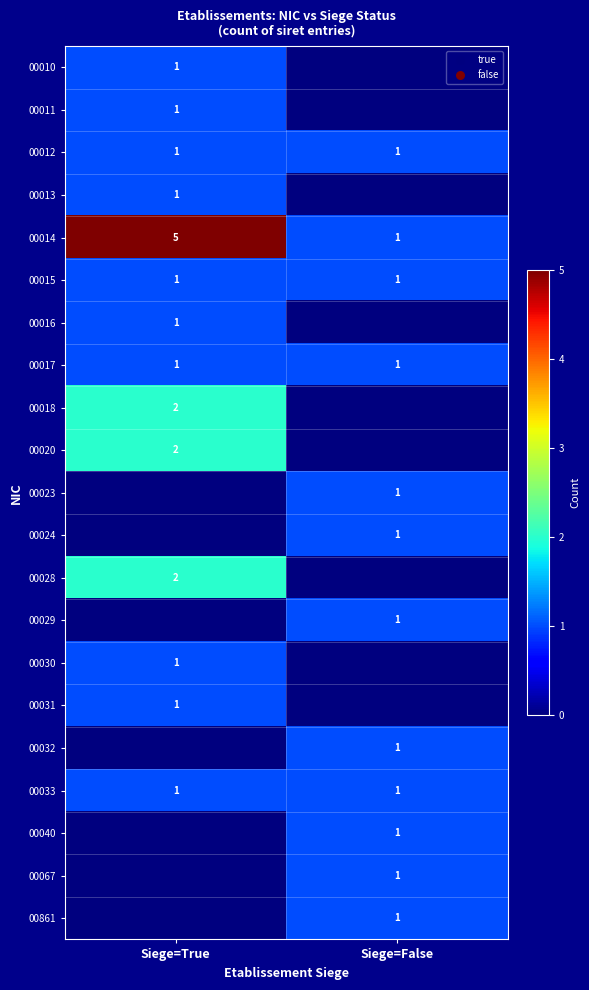

What is the sum of all 00014 values?

6